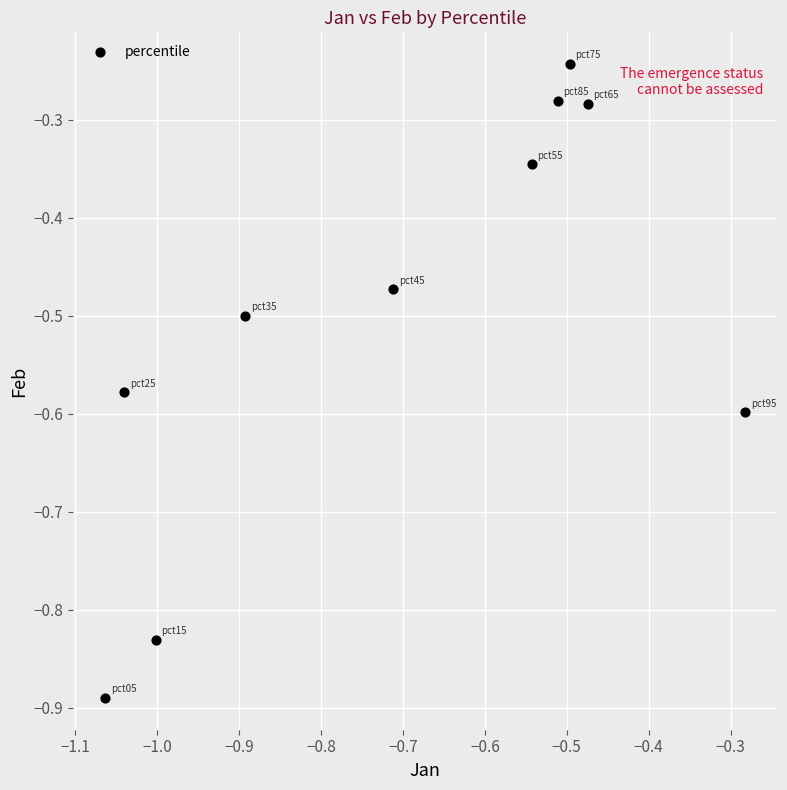

What is the range of Y values (max minus min)?

0.6